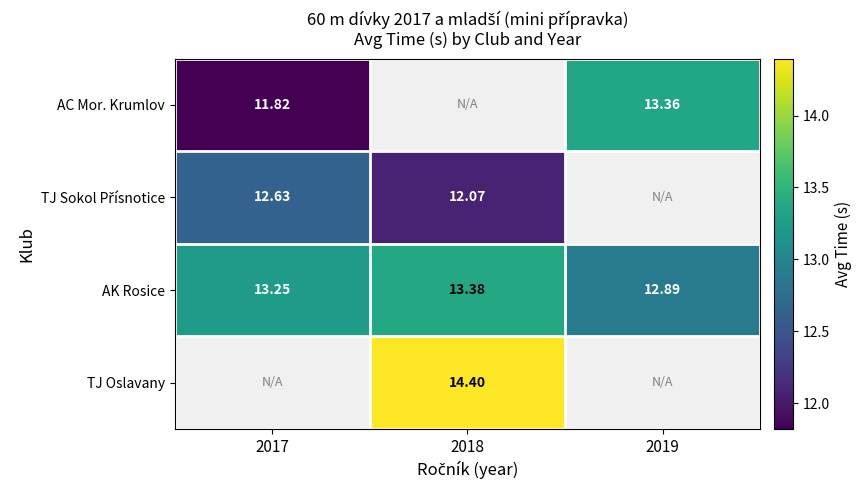

True or false: TJ Sokol Přísnotice has a value of 6.0 at 2018.

False